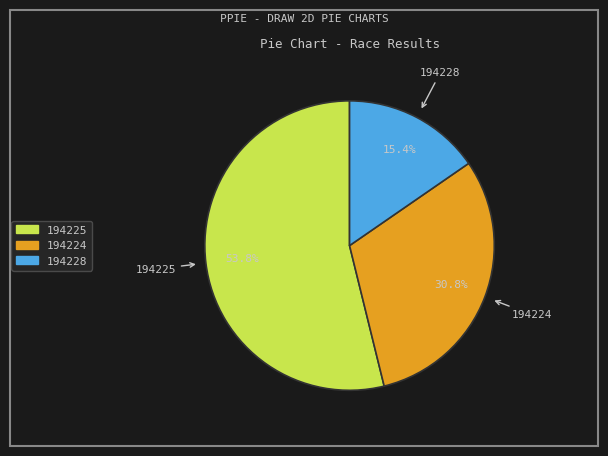

Rank the categories by value from highest to lowest.

194225, 194224, 194228